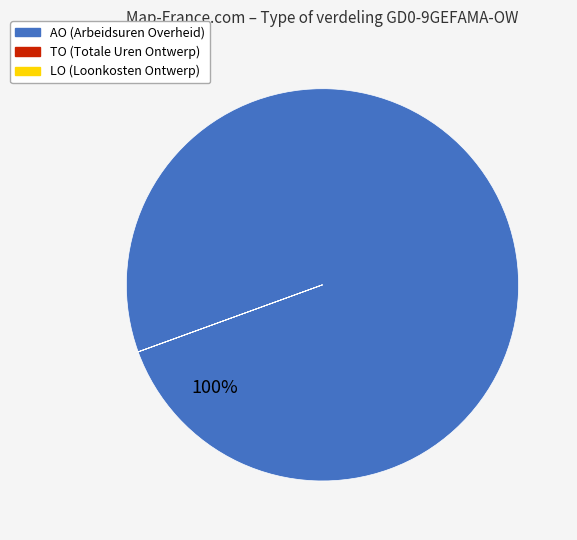

Is there a majority slice in this chart?

Yes